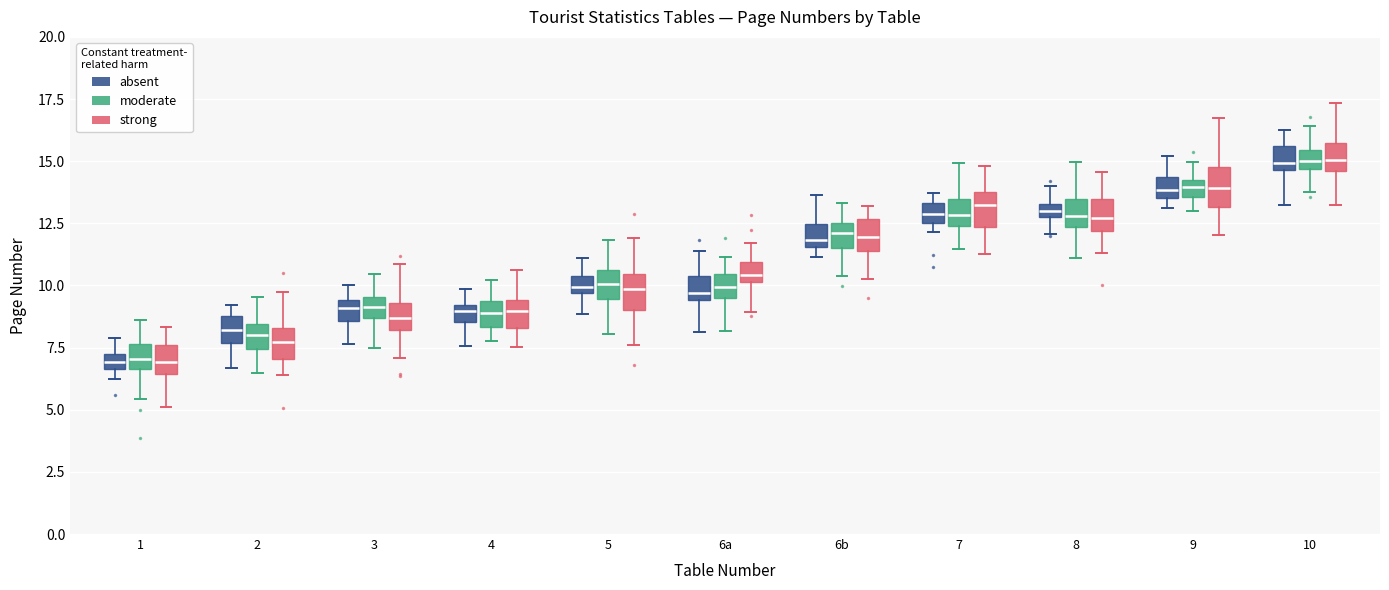

Where is the lower edge of the box for 6a (absent) on the y-axis? The values are not printed on the chart, so give them approximately, as read against the axis.

9.5